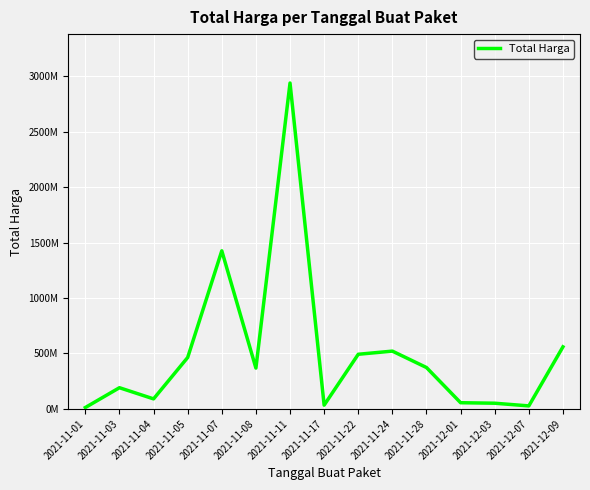

Reading left to right, extract all data points from this chart.

2021-11-01=12787500	2021-11-03=191413270	2021-11-04=90672075	2021-11-05=464002100	2021-11-07=1425867900	2021-11-08=368516000	2021-11-11=2939003240	2021-11-17=34292000	2021-11-22=493000000	2021-11-24=521334200	2021-11-28=373404000	2021-12-01=56152800	2021-12-03=51601000	2021-12-07=27412000	2021-12-09=559971000